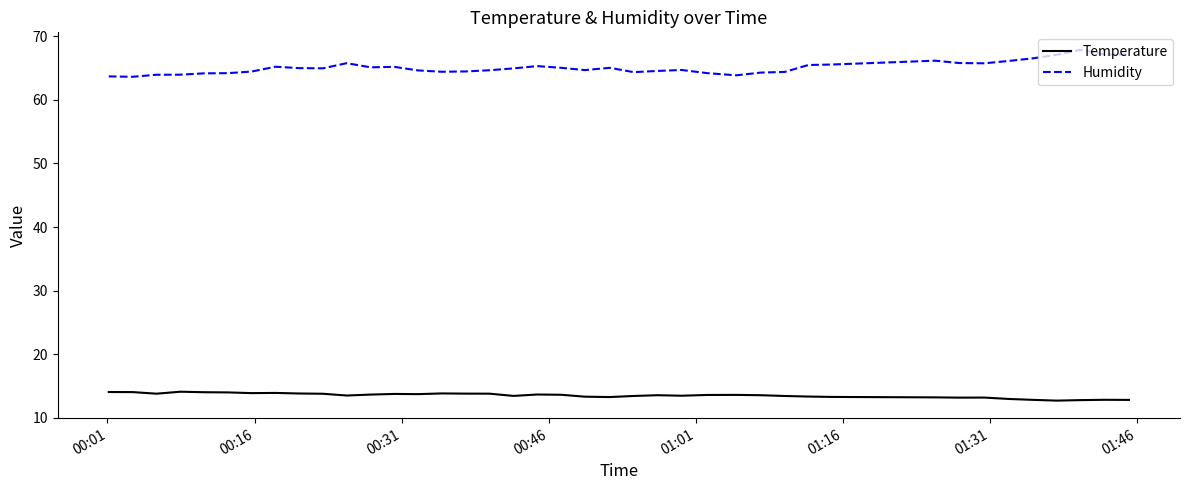

What is the smallest value displayed?

12.7